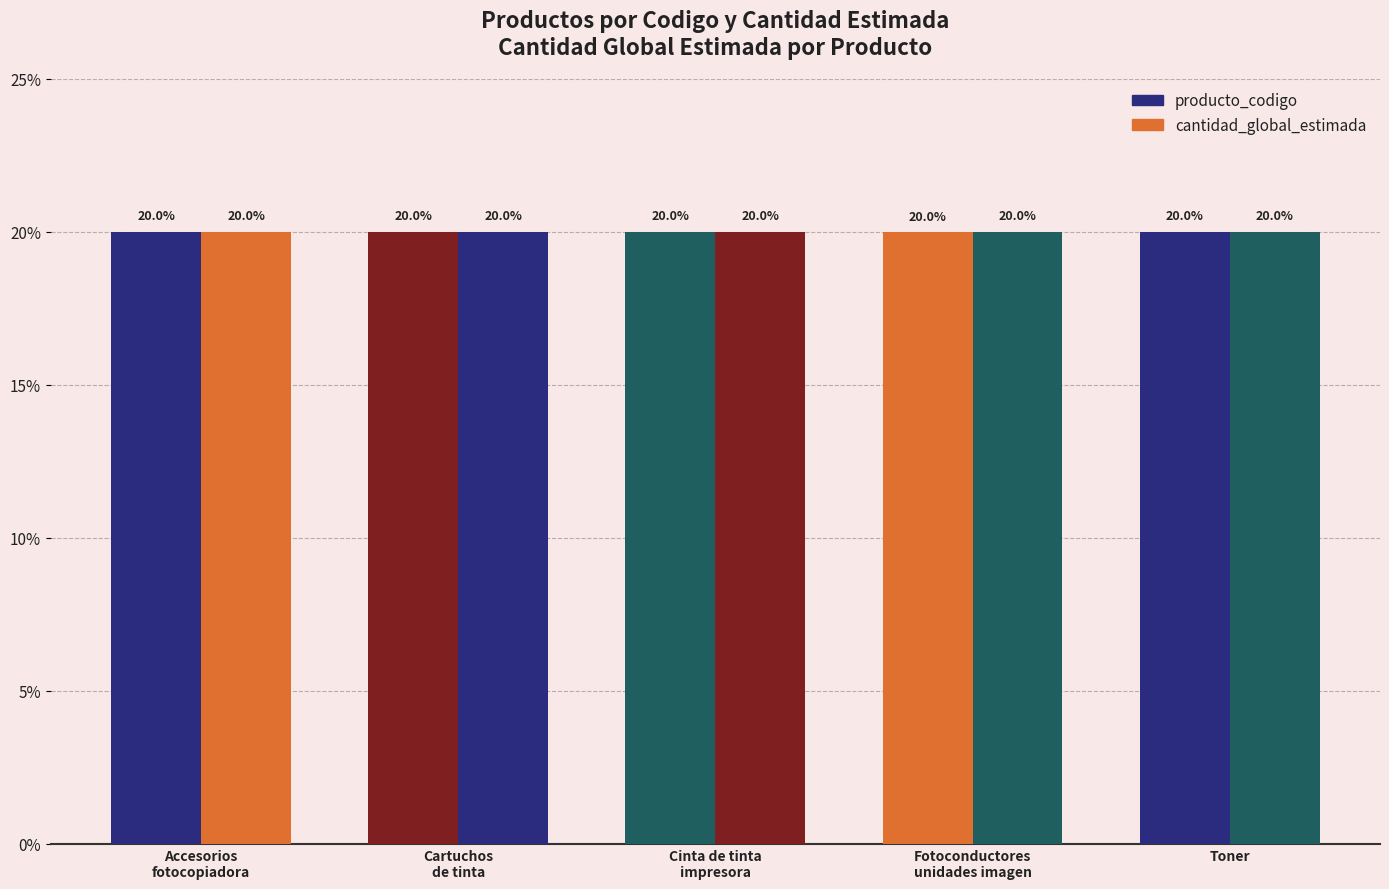

At how many categories does at least one series exceed 19?

5